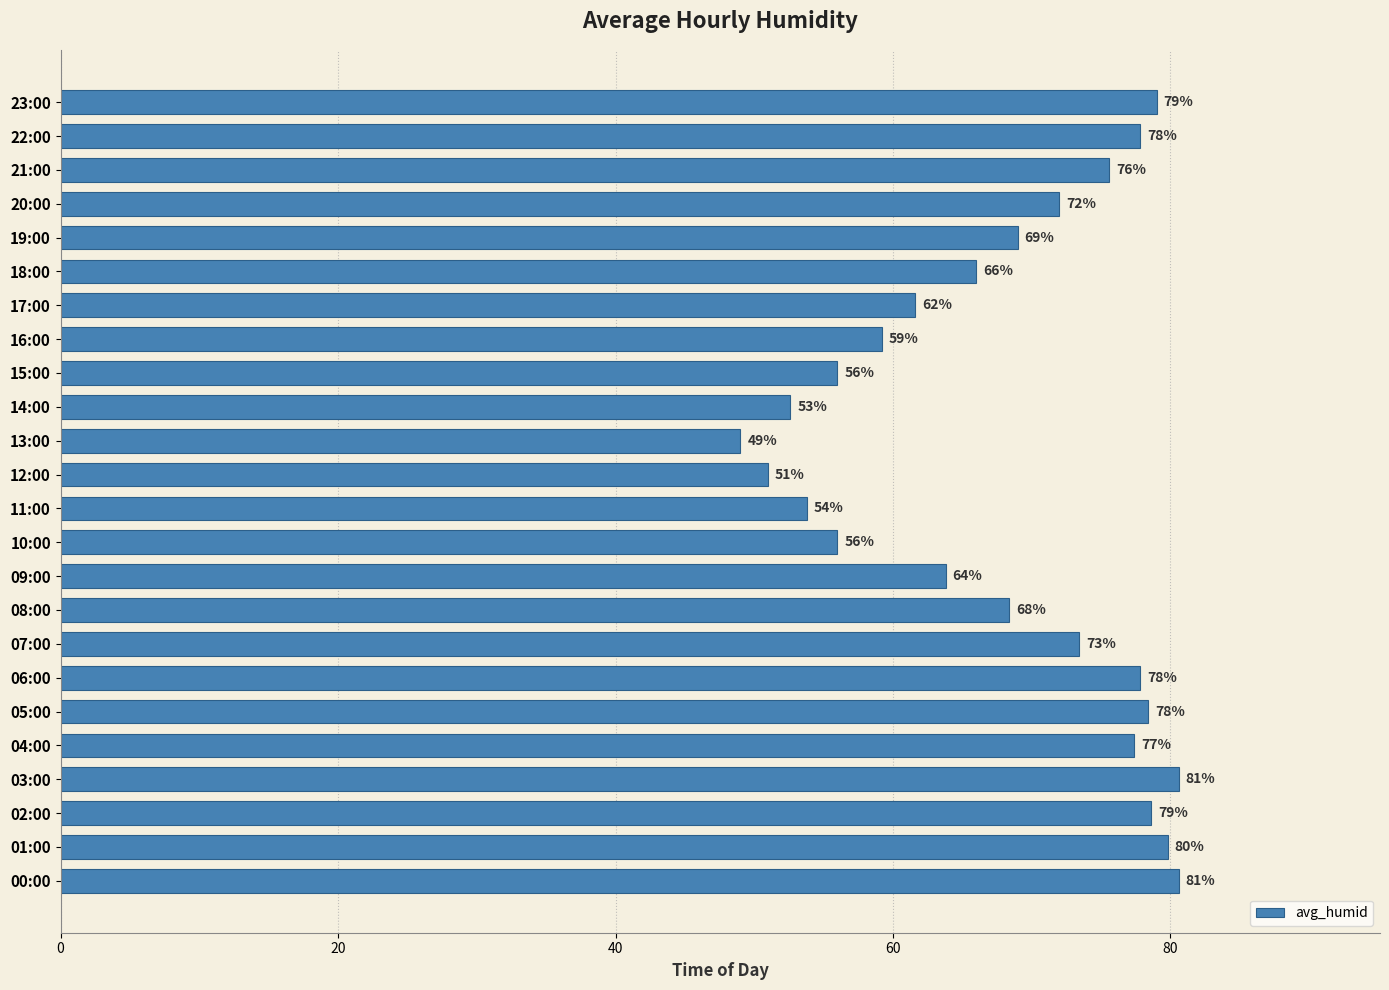

Are the bars horizontal?

Yes